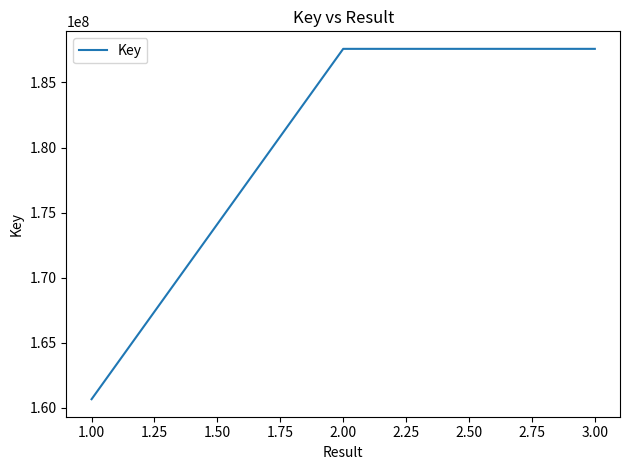

What is the change in value from 1.00 to 3.00?

+26911596